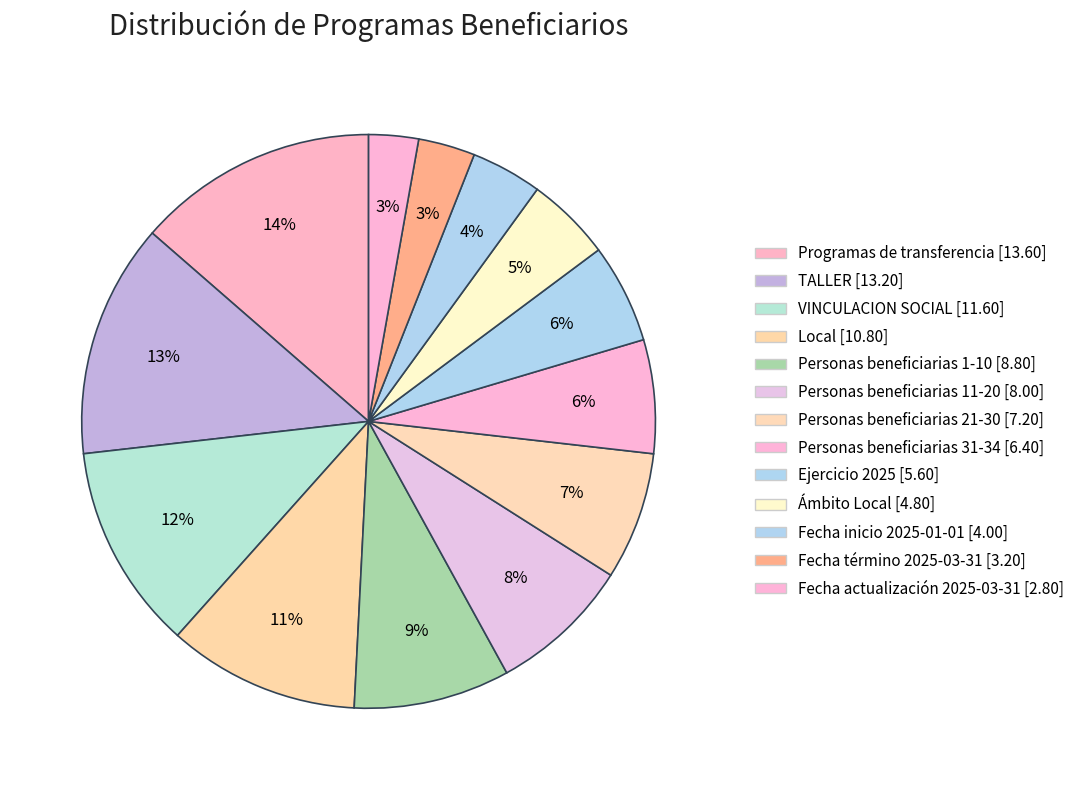

Does any single category account for the majority?

No